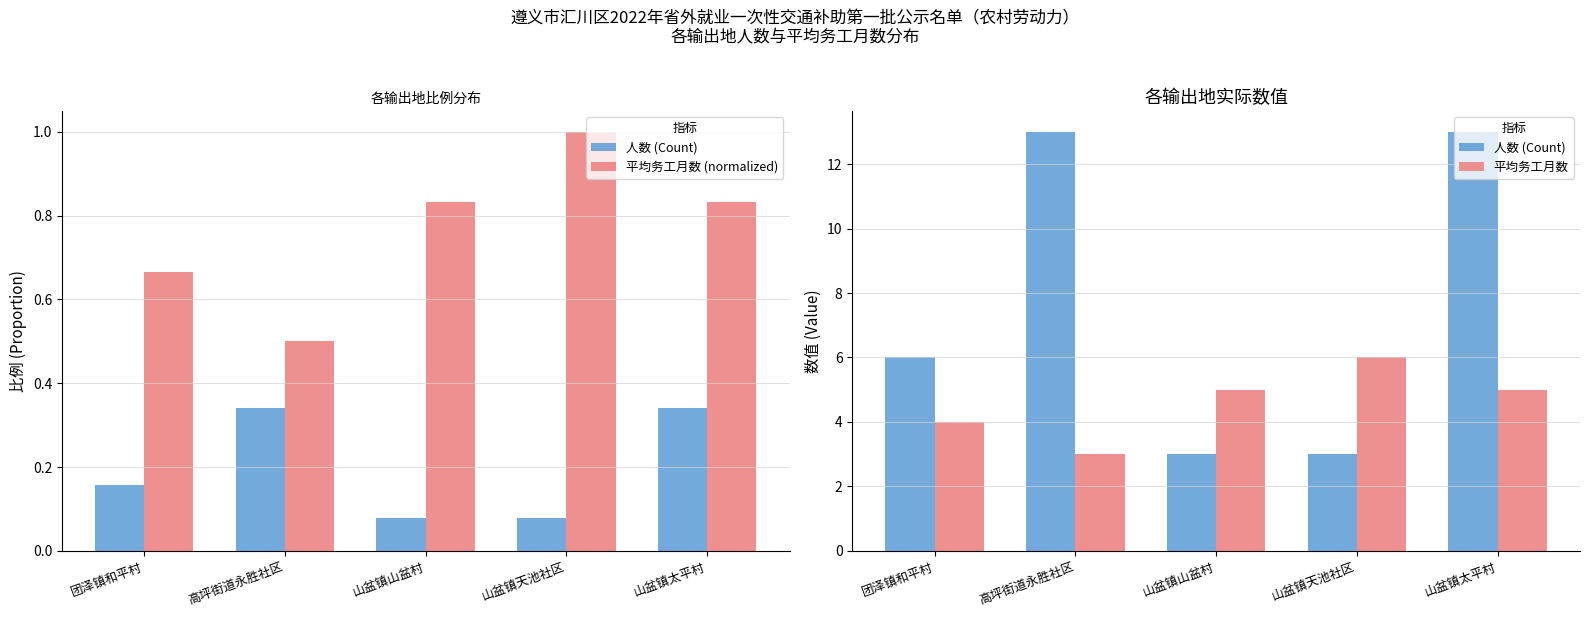

How many groups of bars are there?

5